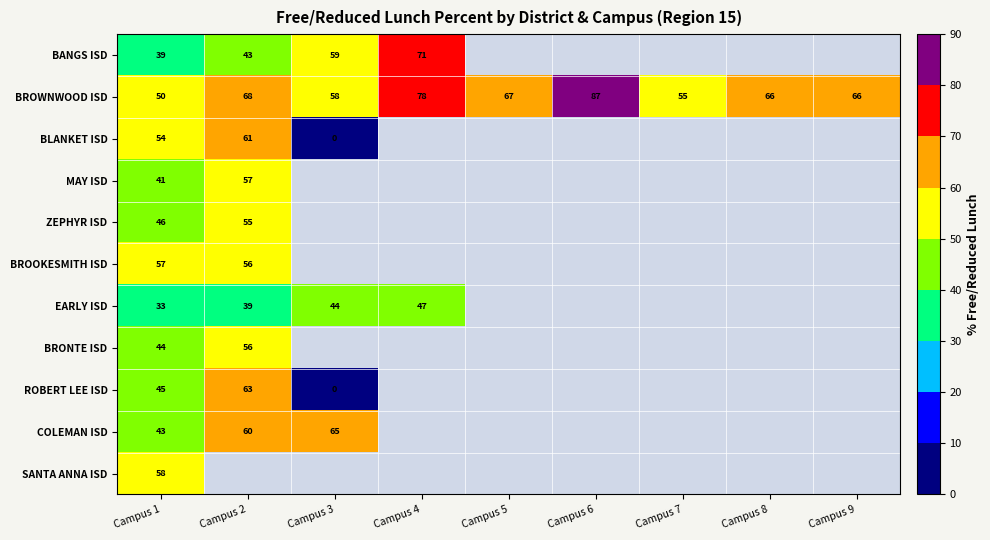

Where does the BROWNWOOD ISD series first go above 66?

Campus 2